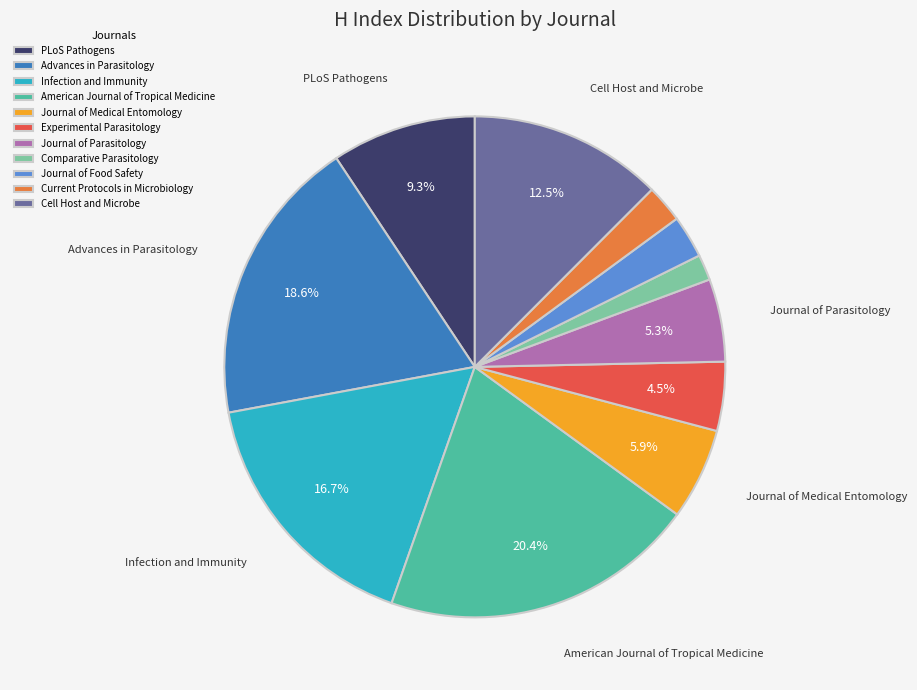

What is the largest slice in the pie chart?

American Journal of Tropical Medicine